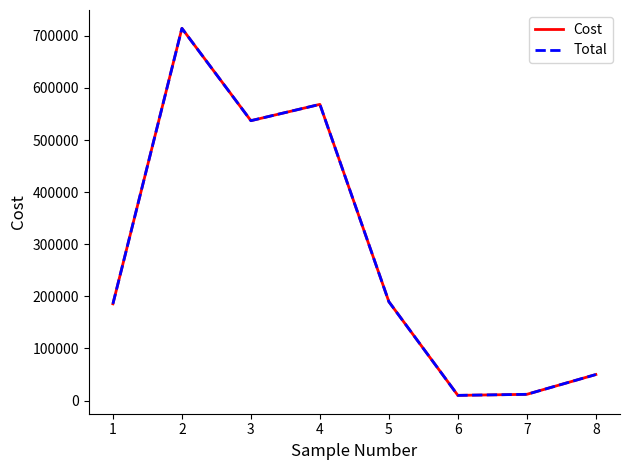

What is the difference between the Total values at 4 and 5?

378777